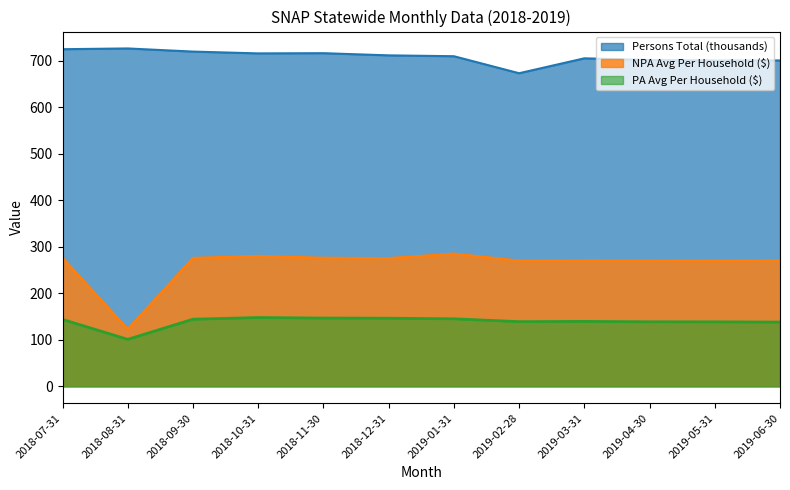

True or false: NPA Avg Per Household and Persons Total intersect in this chart.

False